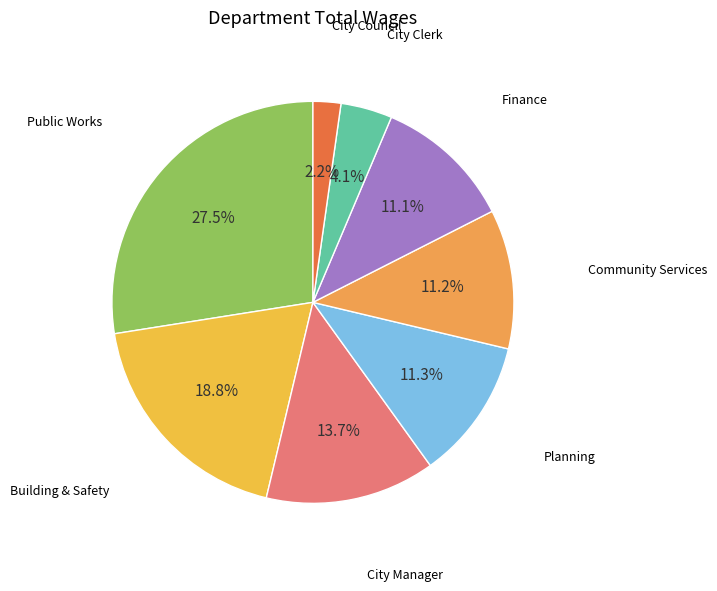

To the nearest percent, what is the difference between the largest and smallest slice percentages?

25%